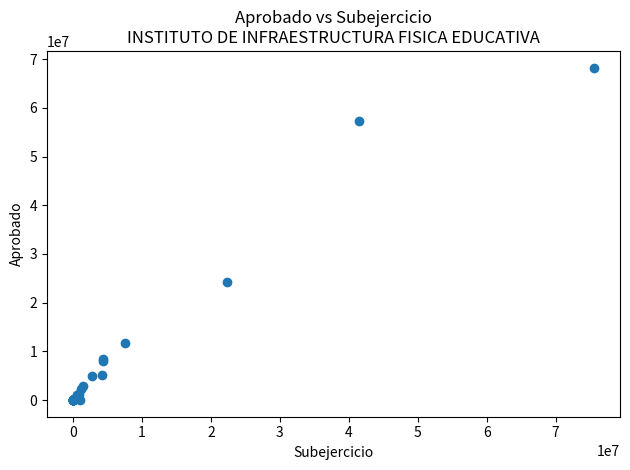

What Y value in the scatter plot is closest to 34136365?

24207873.8